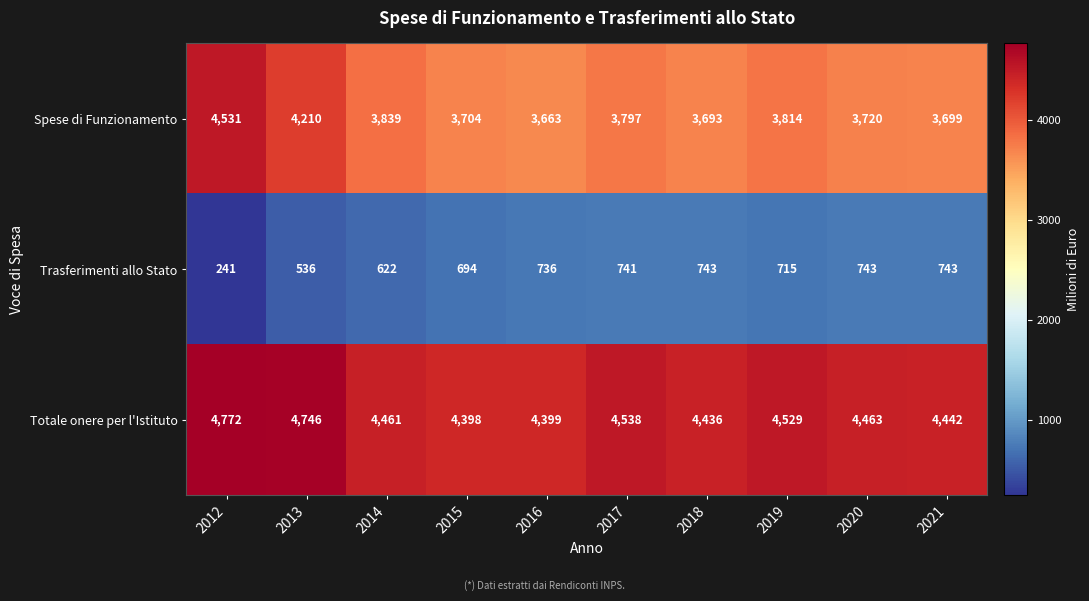

Reading left to right, extract all data points from this chart.

Spese di Funzionamento: 2012=4531	2013=4210	2014=3839	2015=3704	2016=3663	2017=3797	2018=3693	2019=3814	2020=3720	2021=3699
Trasferimenti allo Stato: 2012=241	2013=536	2014=622	2015=694	2016=736	2017=741	2018=743	2019=715	2020=743	2021=743
Totale onere per l'Istituto: 2012=4772	2013=4746	2014=4461	2015=4398	2016=4399	2017=4538	2018=4436	2019=4529	2020=4463	2021=4442